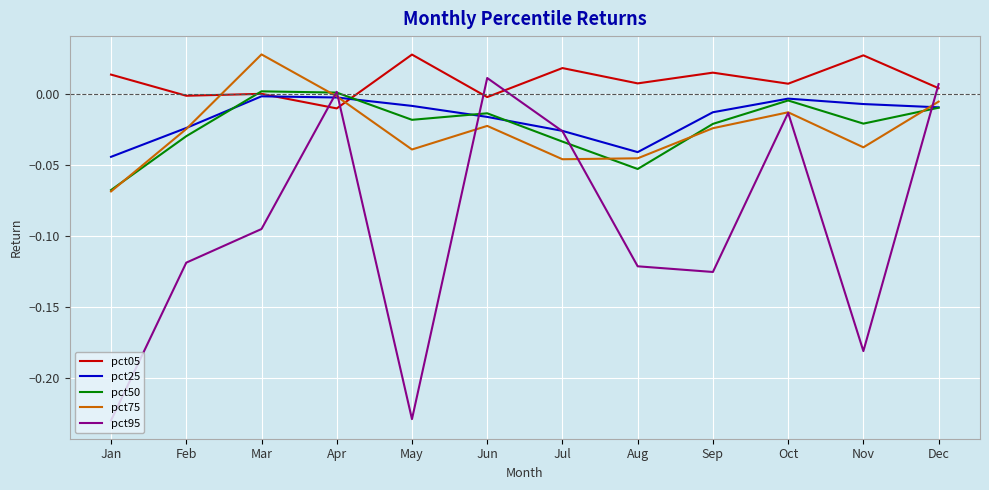

True or false: pct95 and pct50 intersect in this chart.

True